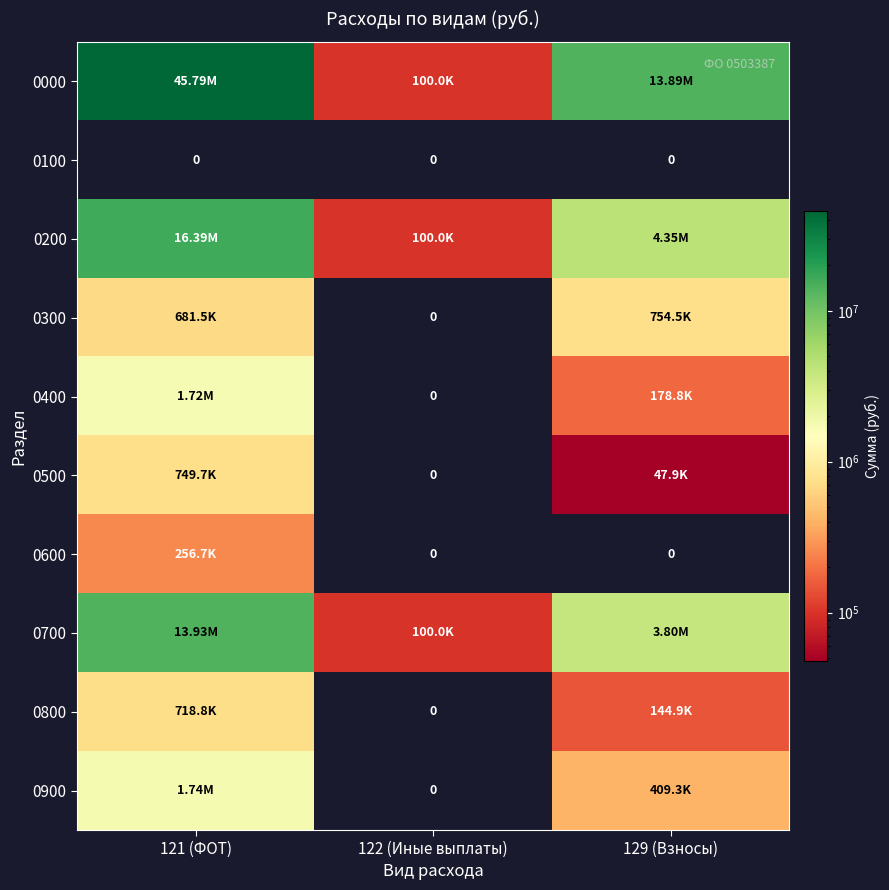

Which series changed the most between 122 (Иные выплаты) and 129 (Взносы)?

0000